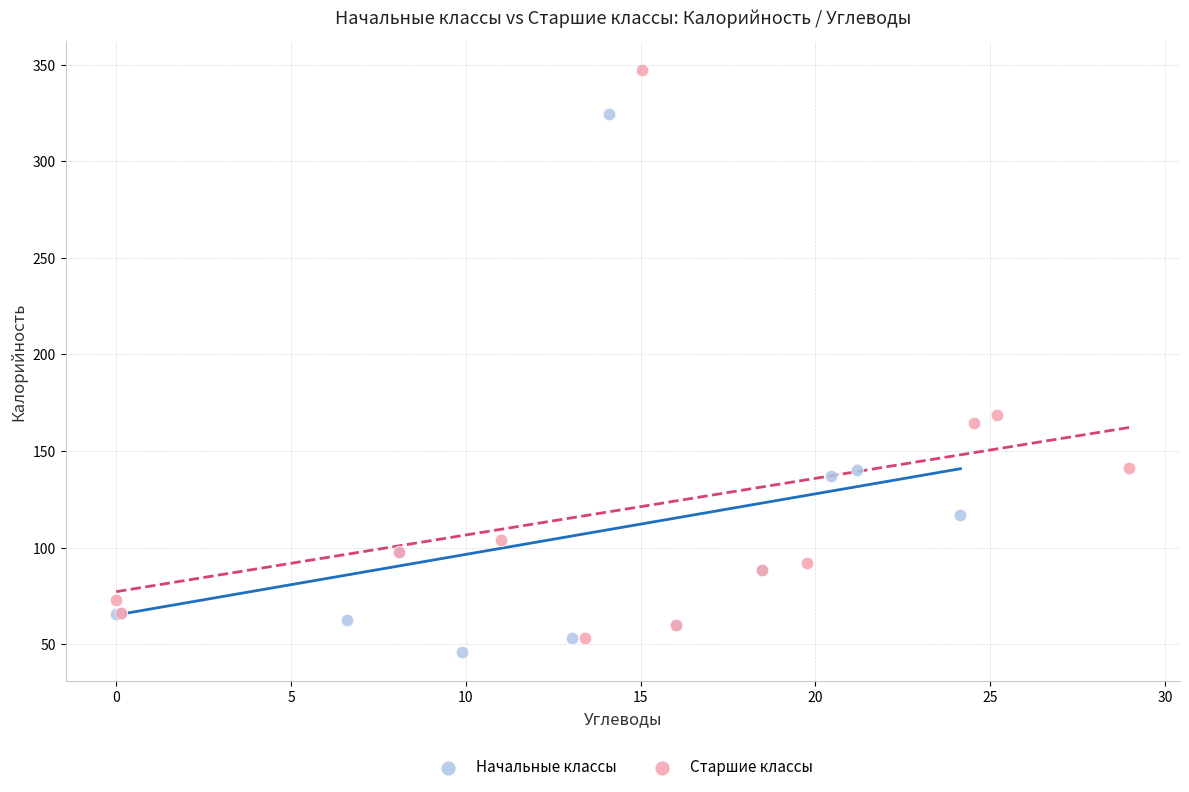

Which series has the largest Y range (max minus min)?

Старшие классы